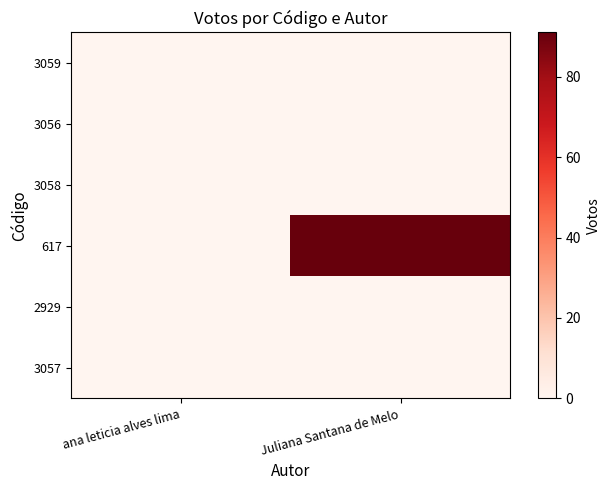

Which category has the lowest value across all series?

ana leticia alves lima